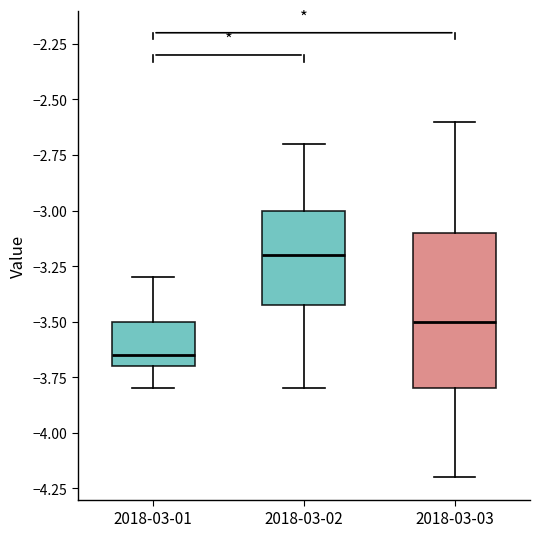

Reading left to right, transcribe this box plot: for each box, give where its median line is, the range the box spans, and where its two whiskers end, as read against the y-axis. The values are not printed on the chart, so give them approximately, as read against the axis.

2018-03-01: median -3.65, box -3.70 to -3.50, whiskers -3.80 to -3.30
2018-03-02: median -3.20, box -3.40 to -3.00, whiskers -3.80 to -2.70
2018-03-03: median -3.50, box -3.80 to -3.10, whiskers -4.20 to -2.60